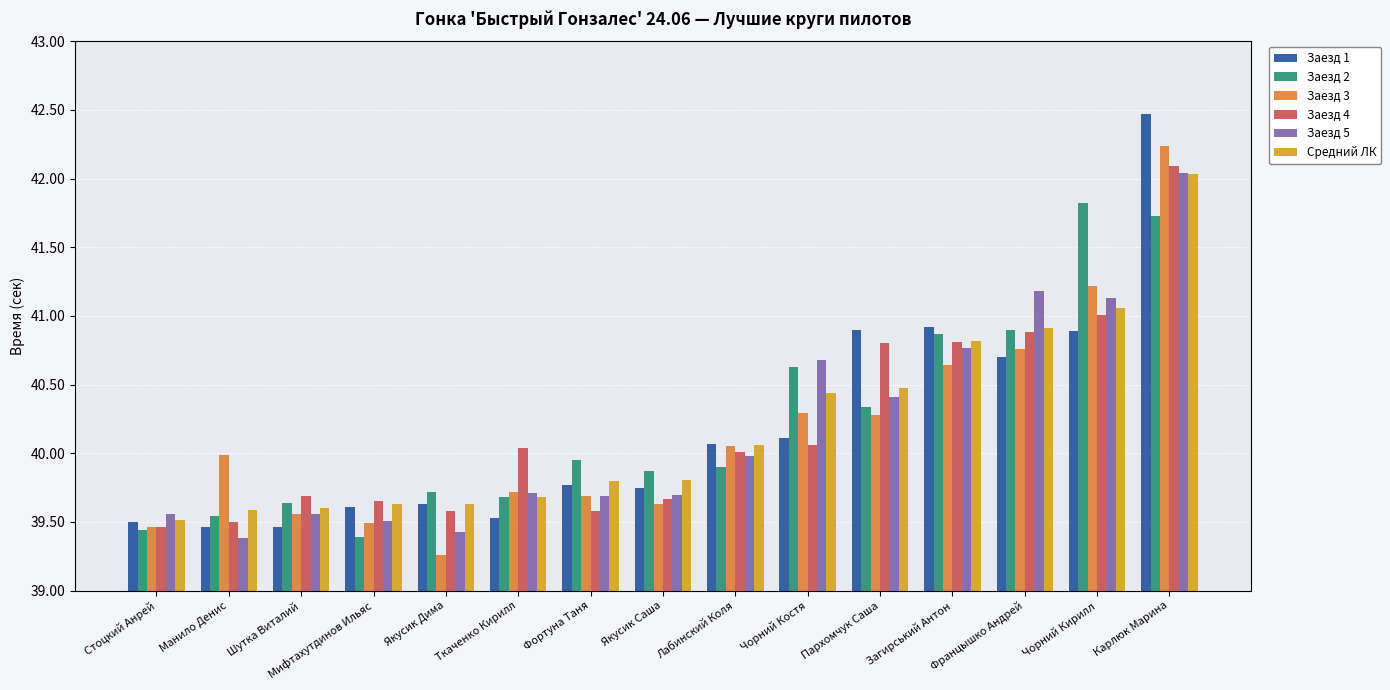

The value of Заезд 5 at Карлюк Марина is 42.0. True or false?

True